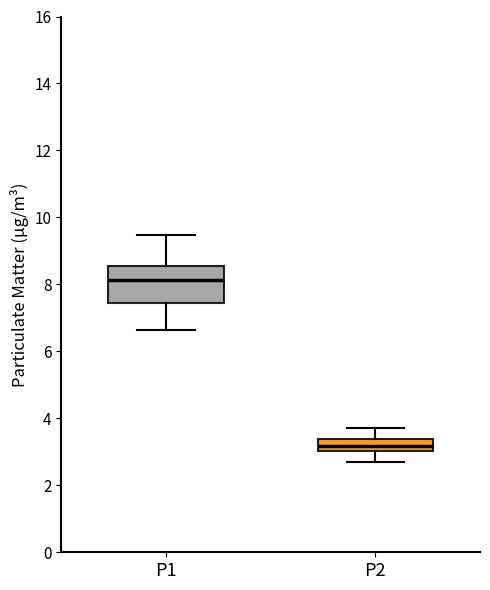

Comparing the boxes themselves (not the whiskers), which one is the tallest?

P1